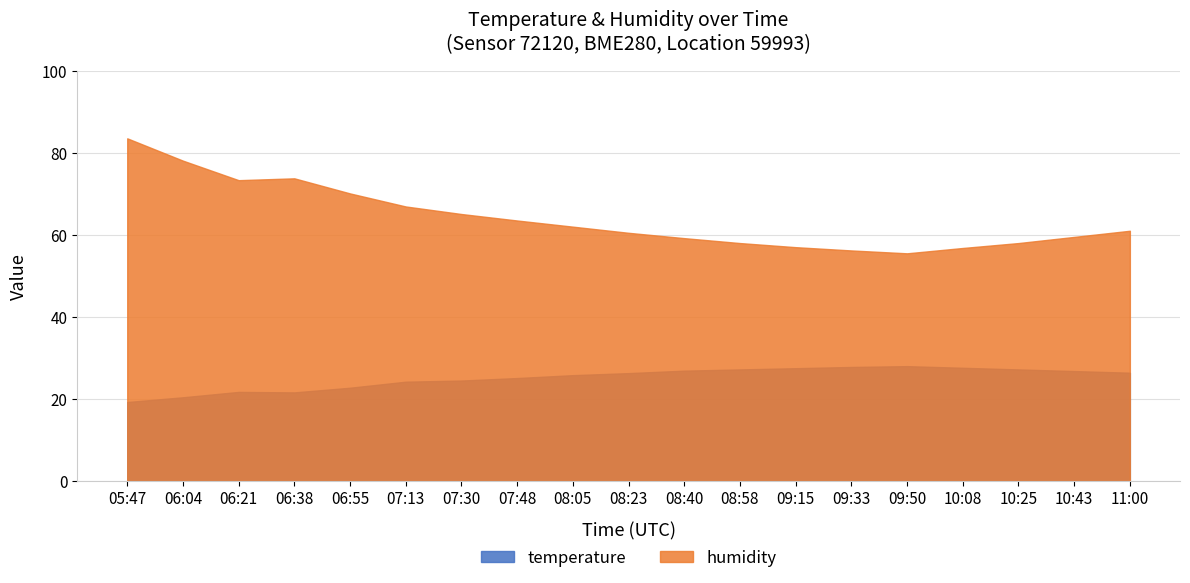

Where is humidity nearest to the value 69?

06:55